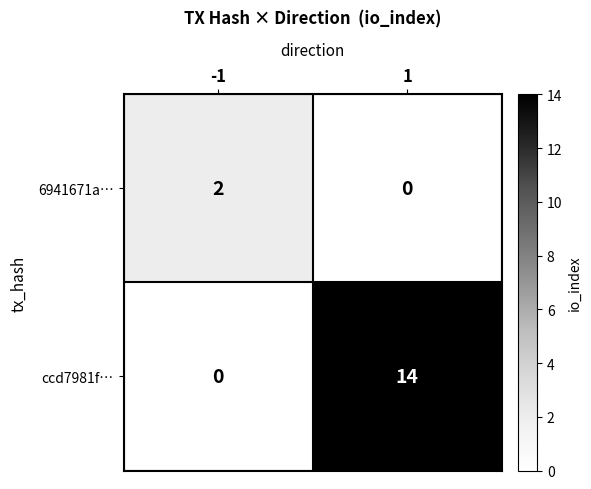

Reading left to right, transcribe all the data shown in this chart.

6941671a…: -1=2	1=0
ccd7981f…: -1=0	1=14